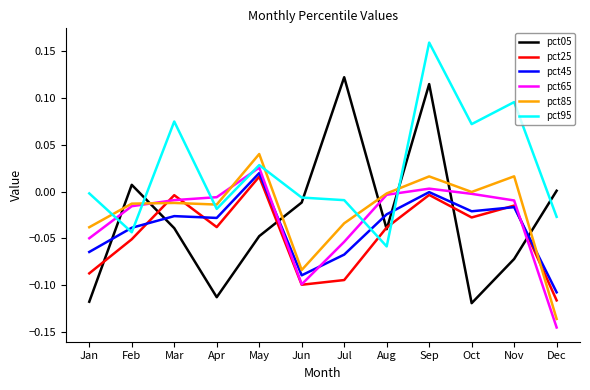

True or false: pct65 has more than 0 points higher than both neighbors.

True